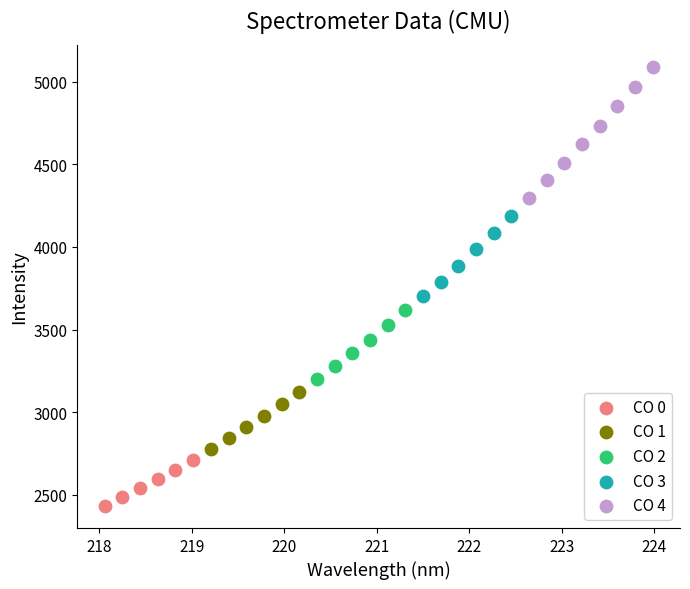

Which series reaches the minimum Y coordinate?

CO 0